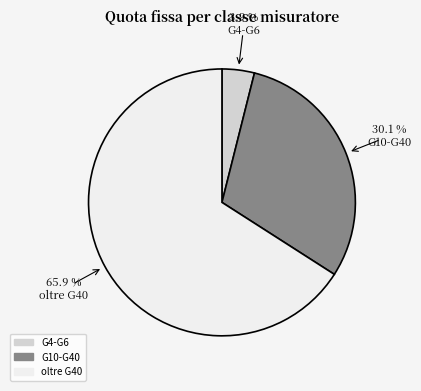

To the nearest percent, what percentage of the pie is oltre G40?

66%